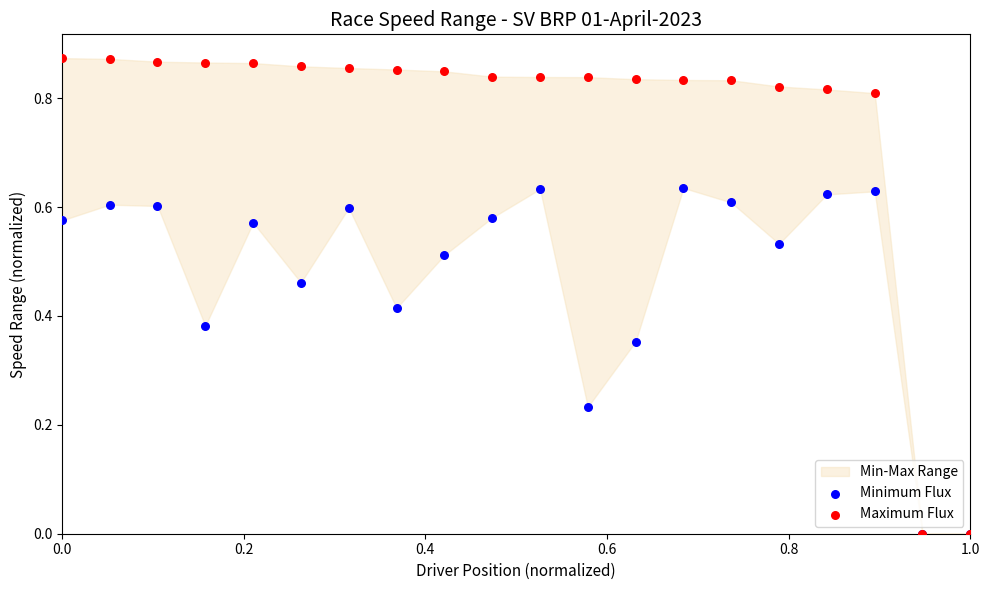

Which series contains the highest Y value?

Maximum Flux